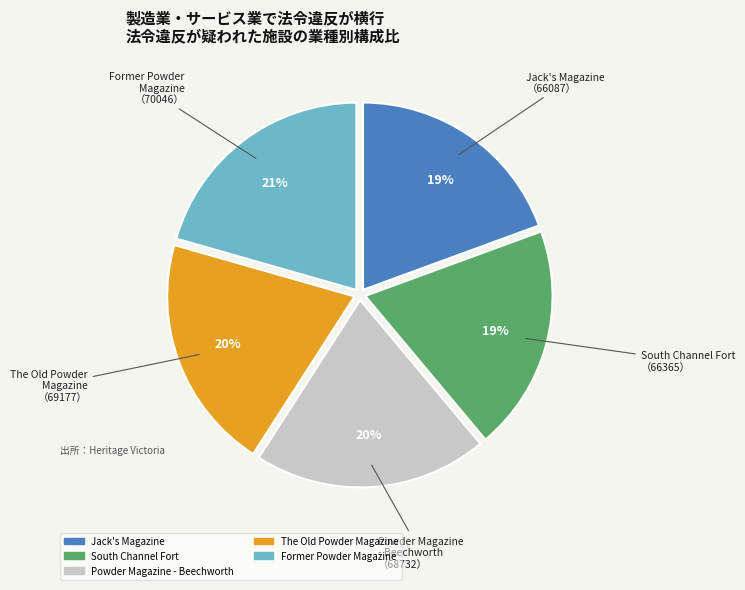

How many slices are in this pie chart?

5